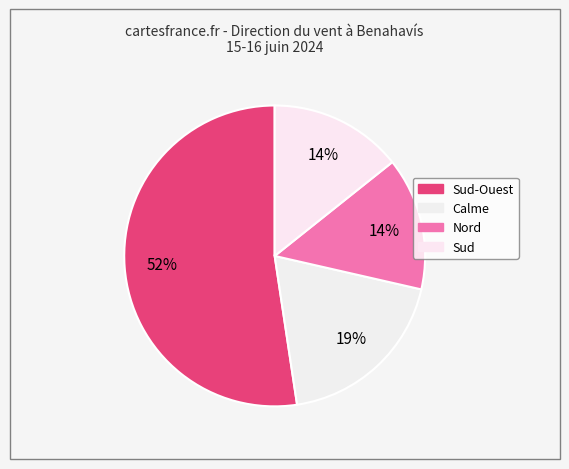

Rank the categories by value from lowest to highest.

Sud, Nord, Calme, Sud-Ouest